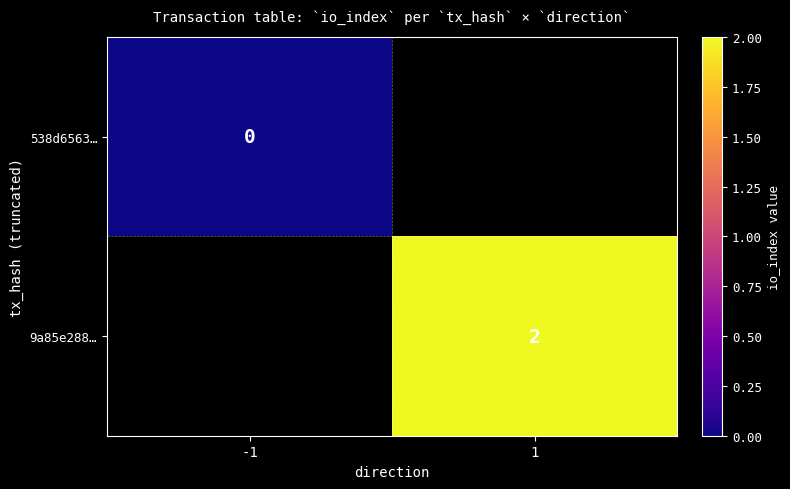

True or false: 9a85e288… has a value of 2 at 1.

True